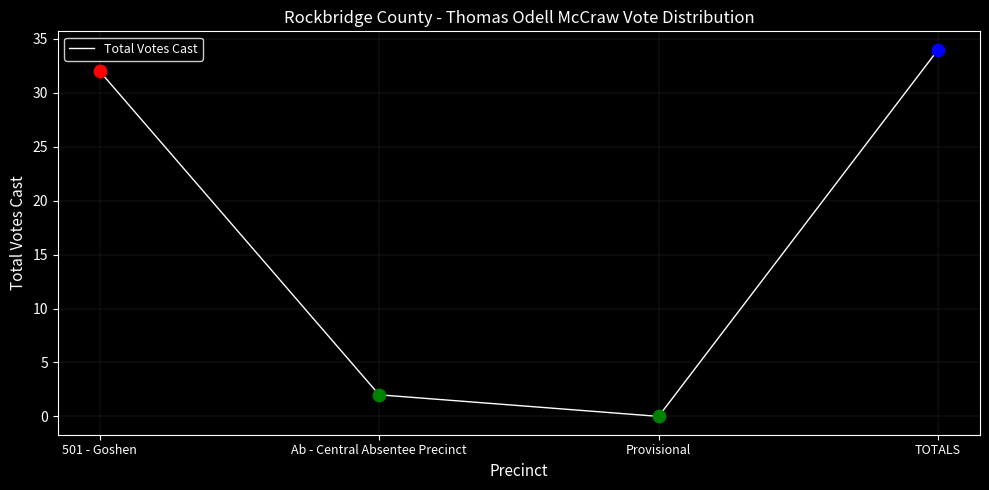

What is the change in value from Provisional to TOTALS?

+34